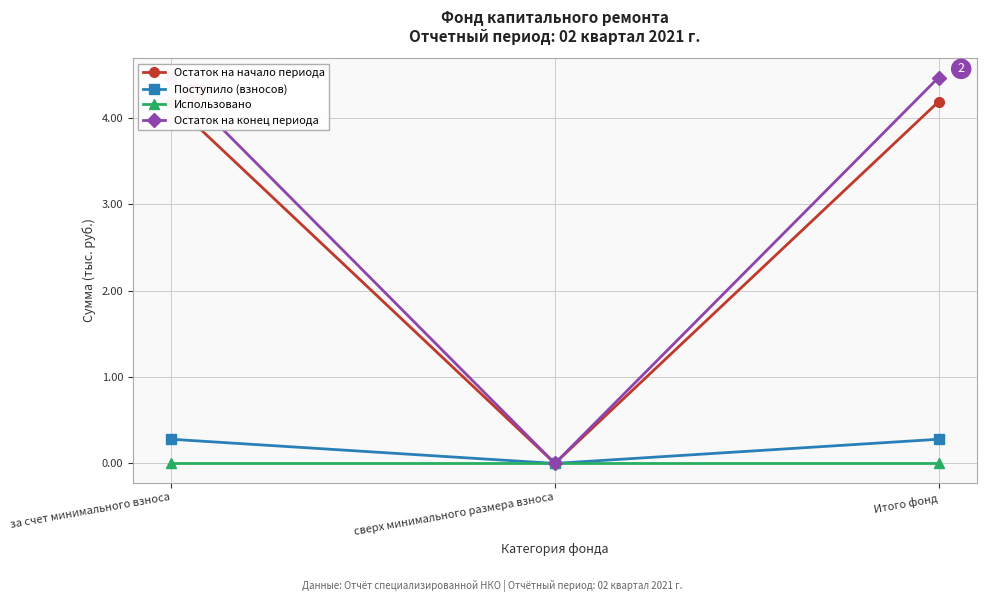

Which series has the largest range (max minus min)?

Остаток на конец периода